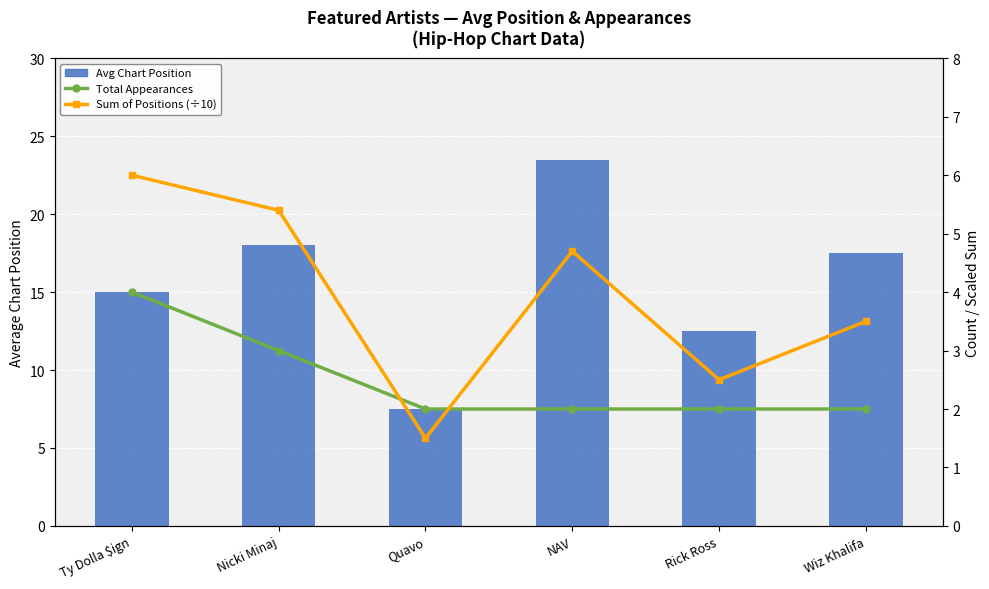

What position from the left is Rick Ross?

5